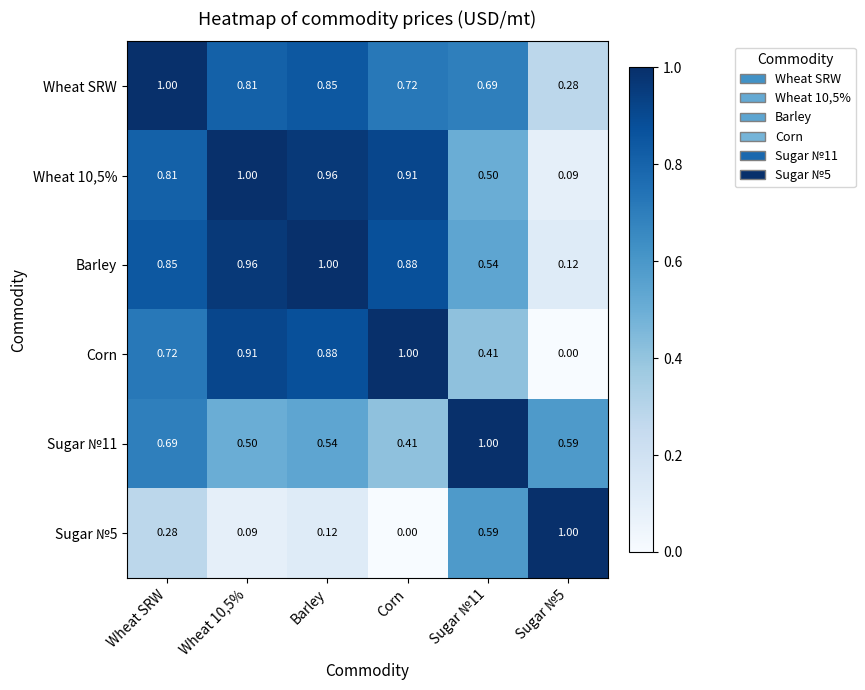

Is the value of Corn at Wheat 10,5% greater than the value of Barley at Wheat 10,5%?

No